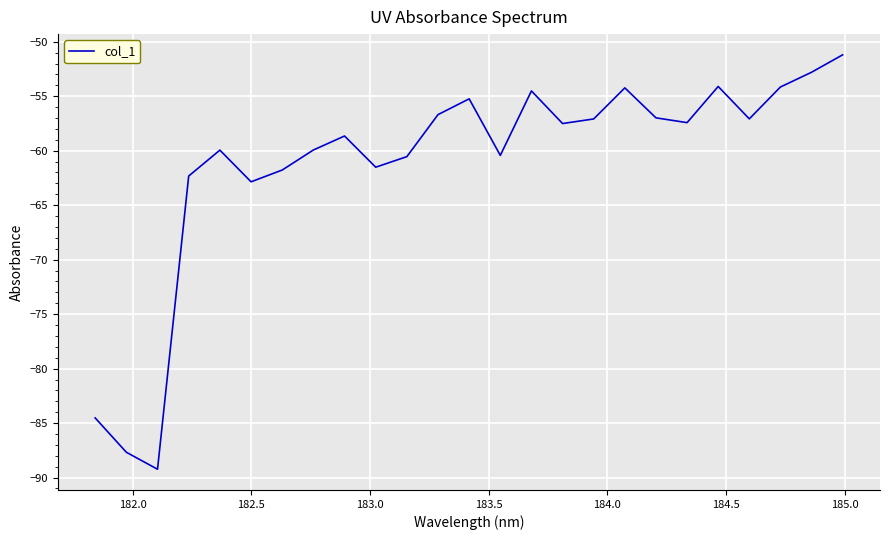

True or false: there are more than 1 points higher than both neighbors.

True